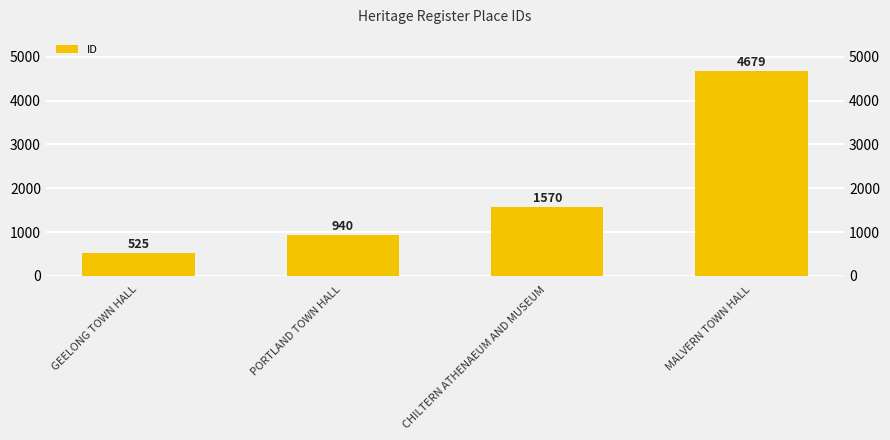

What is the label of the 2nd bar from the left?

PORTLAND TOWN HALL